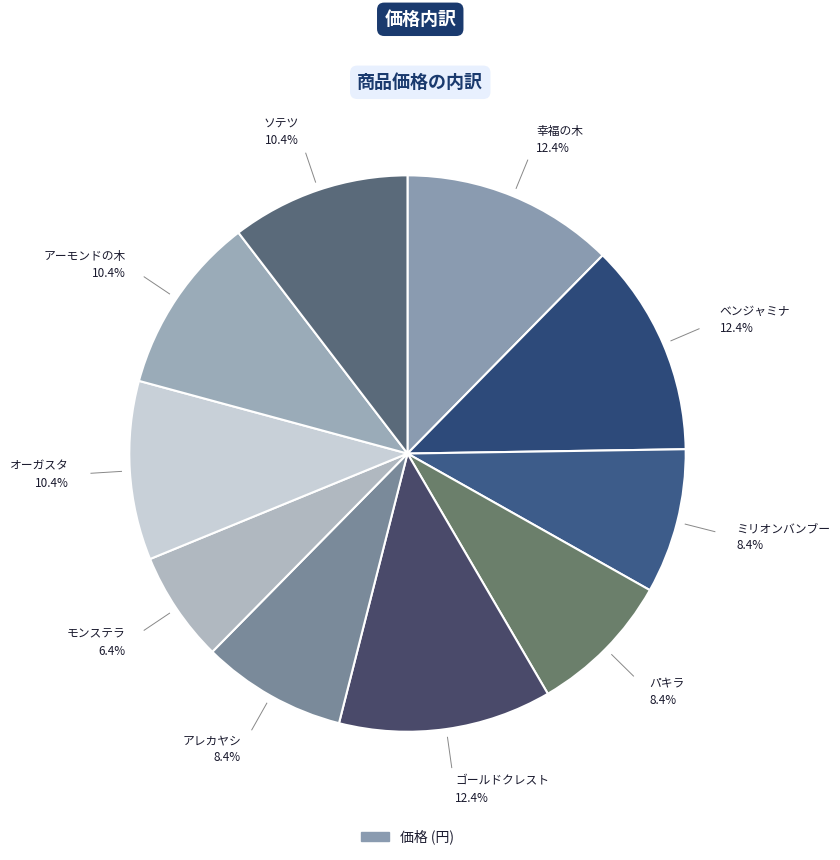

How many slices are in this pie chart?

10